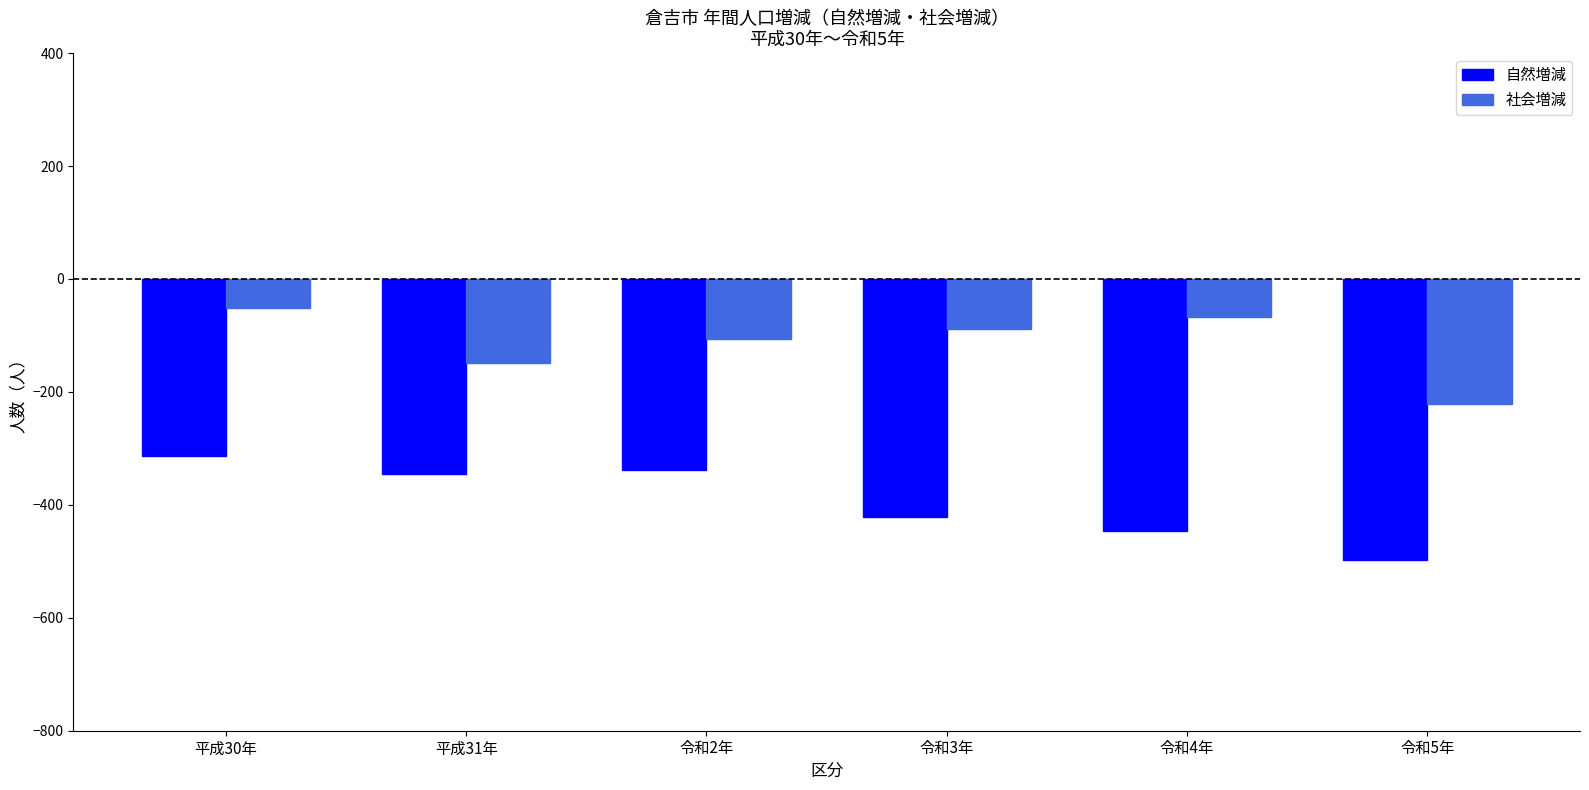

Reading right to left, transcribe all the data shown in this chart.

自然増減: -498	-446	-422	-339	-346	-314
社会増減: -222	-68	-88	-106	-148	-52